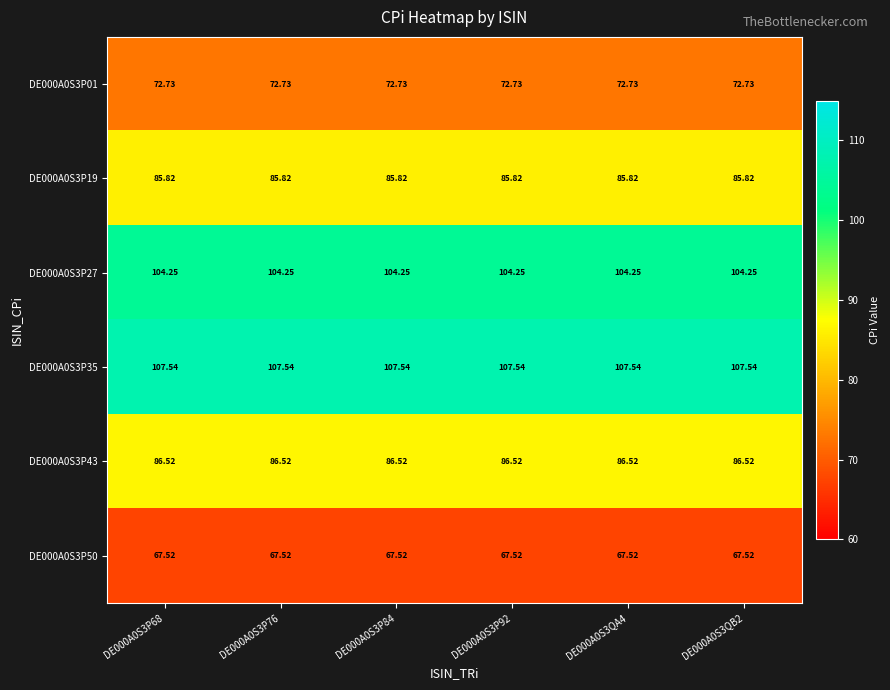

Is the value of DE000A0S3P27 at DE000A0S3QB2 greater than the value of DE000A0S3P01 at DE000A0S3P84?

Yes